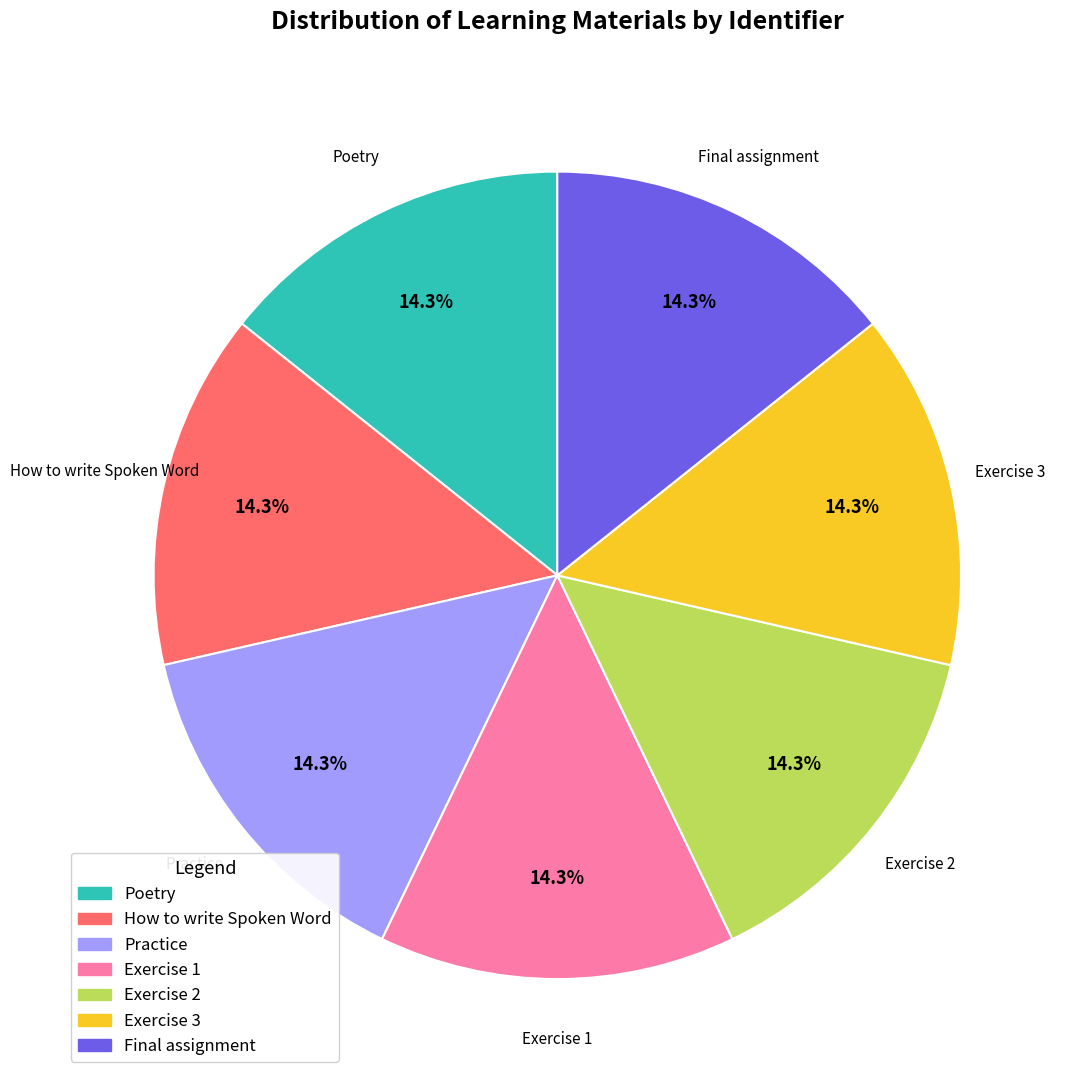

Approximately how many times larger is the value at Exercise 3 compared to Poetry?

1.0